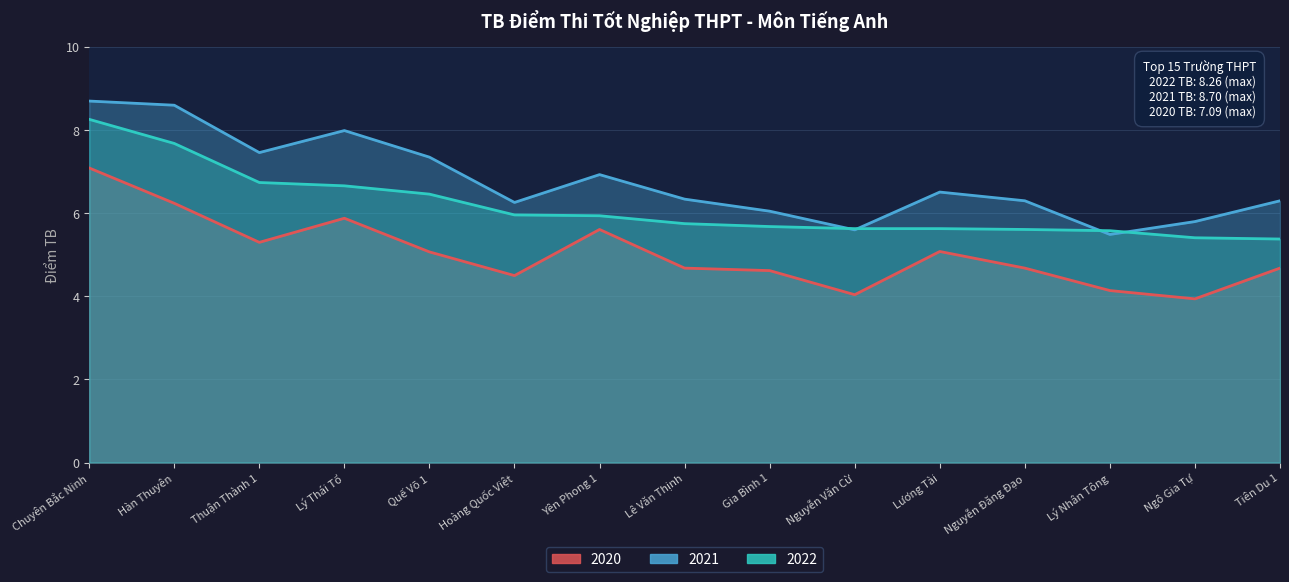

True or false: 2020 and 2021 intersect in this chart.

False